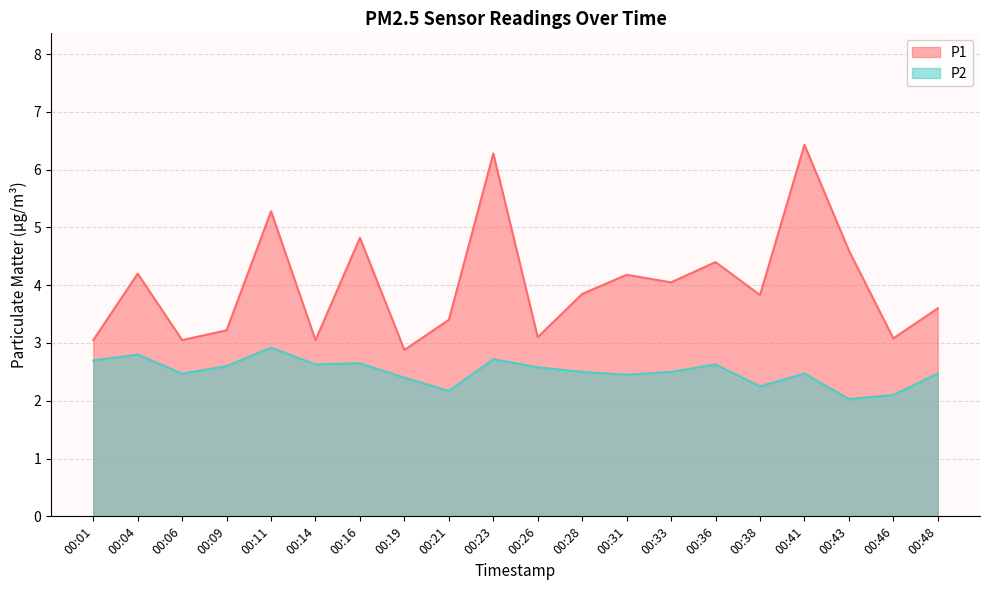

At 00:23, list the series in order from largest to smallest.

P1, P2